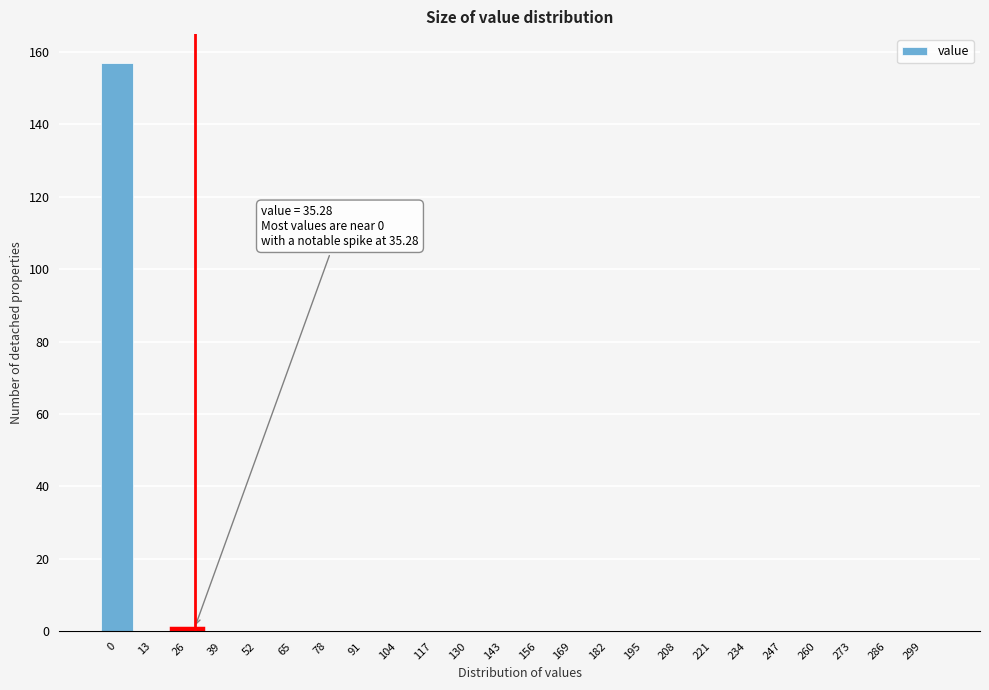

Reading left to right, list all the values displayed in this chart.

0=157	13=0	26=1	39=0	52=0	65=0	78=0	91=0	104=0	117=0	130=0	143=0	156=0	169=0	182=0	195=0	208=0	221=0	234=0	247=0	260=0	273=0	286=0	299=0